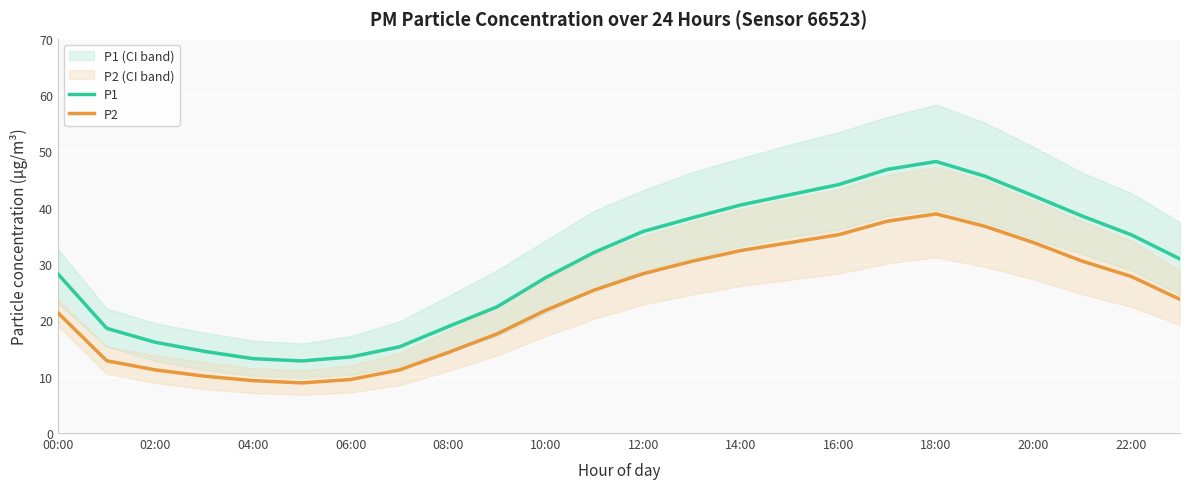

True or false: P2 and P1 intersect in this chart.

False